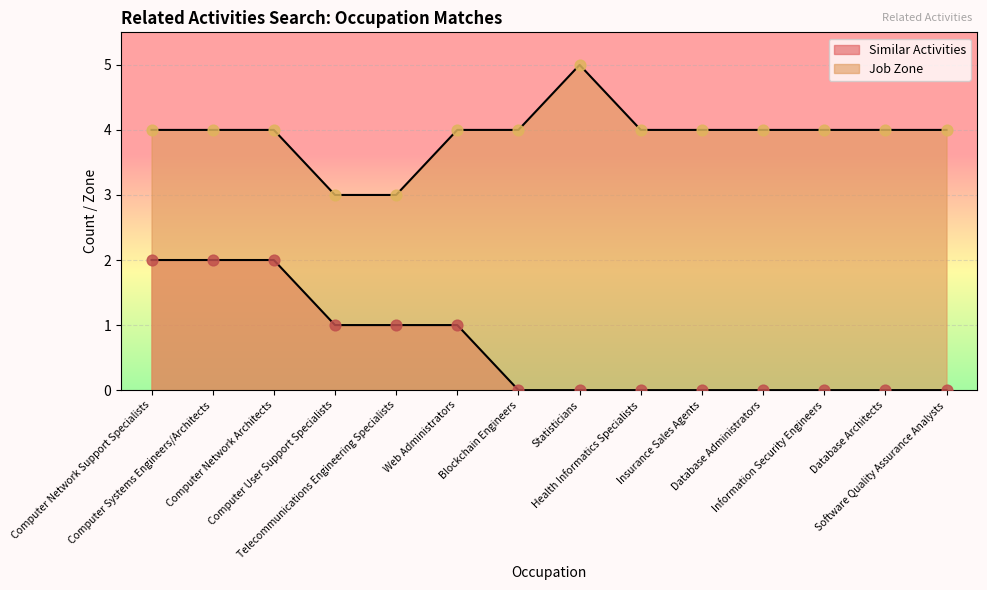

Which series has the widest spread of Y values?

Similar Activities